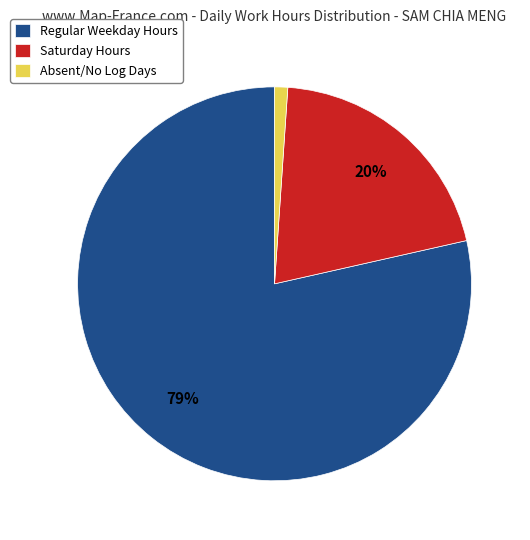

Rank the categories by value from highest to lowest.

Regular Weekday Hours, Saturday Hours, Absent/No Log Days